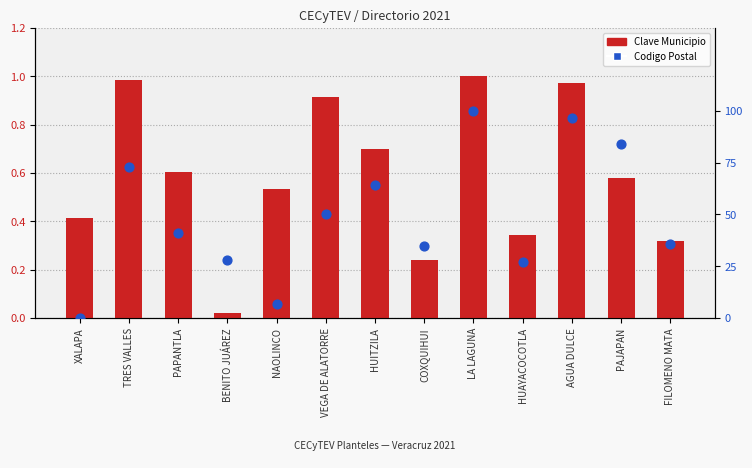

At how many categories does at least one series exceed 82?

3